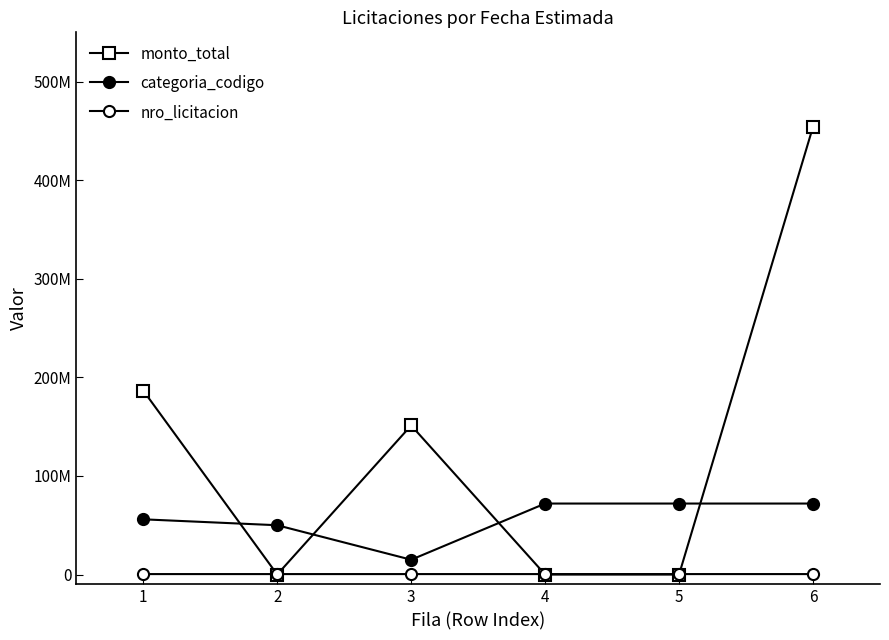

At which category is the sum across all series the highest?

6